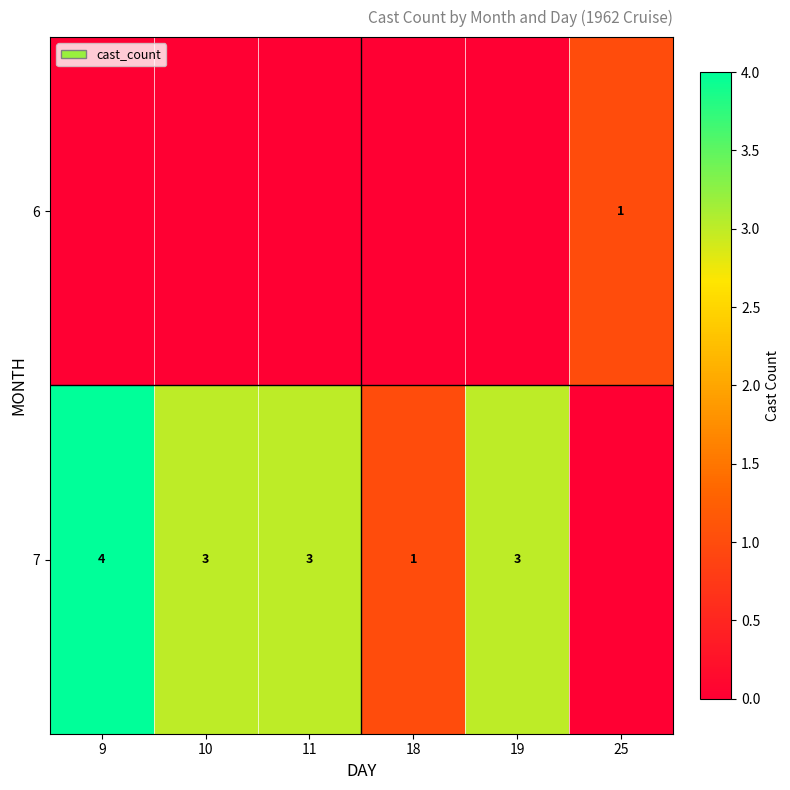

Is it true that 7 equals 3 at 10?

True